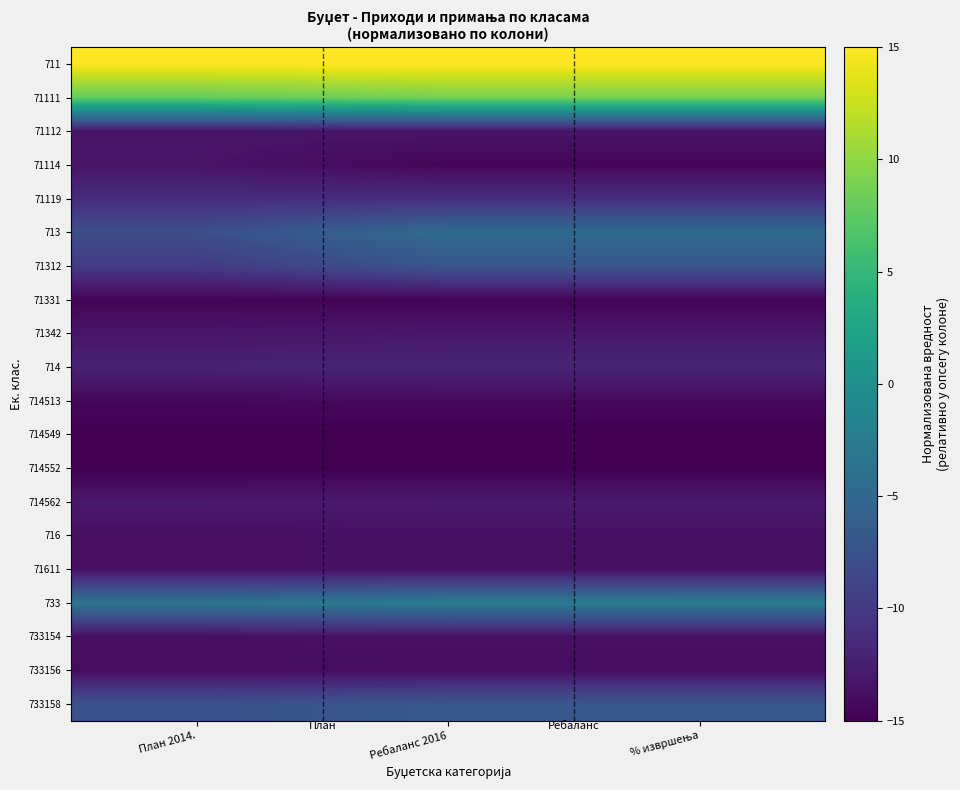

Which category has the highest value across all series?

План 2014.